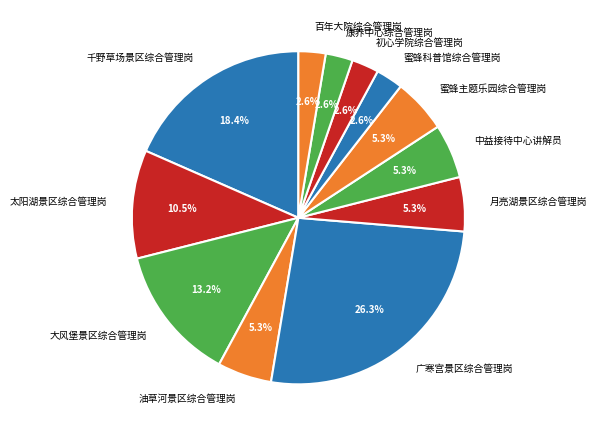

Which slice is the largest?

广寒宫景区综合管理岗